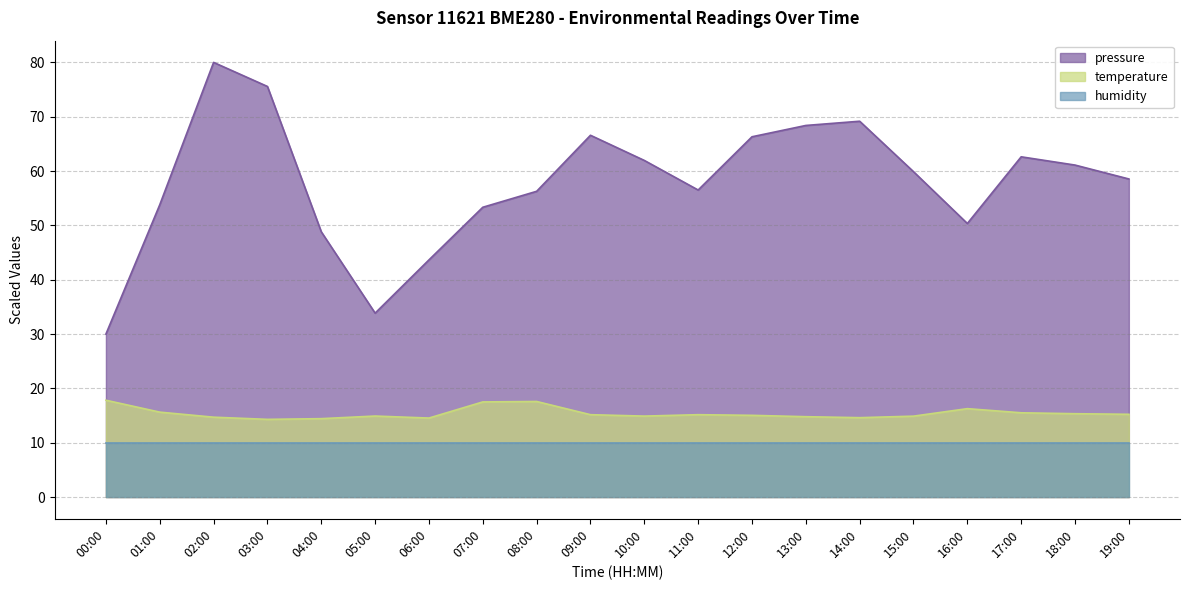

Which series has the widest spread of values?

pressure